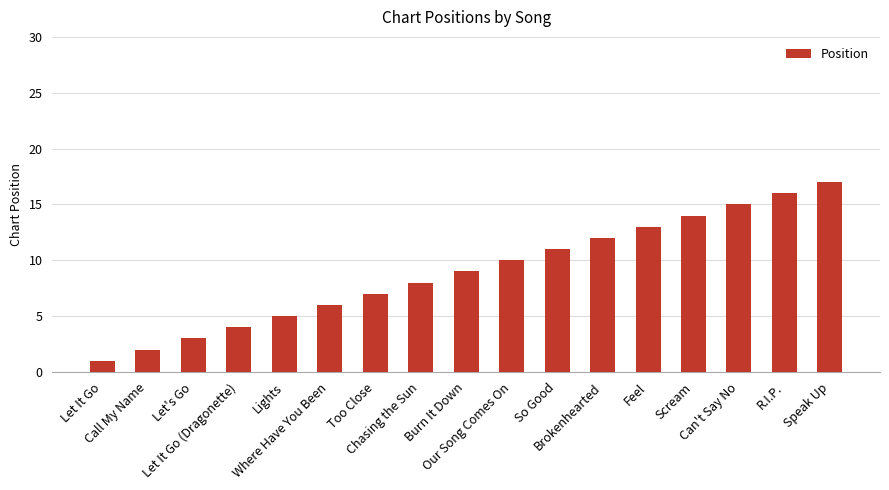

List the labels in order of value, largest first.

Speak Up, R.I.P., Can't Say No, Scream, Feel, Brokenhearted, So Good, Our Song Comes On, Burn It Down, Chasing the Sun, Too Close, Where Have You Been, Lights, Let It Go (Dragonette), Let's Go, Call My Name, Let It Go